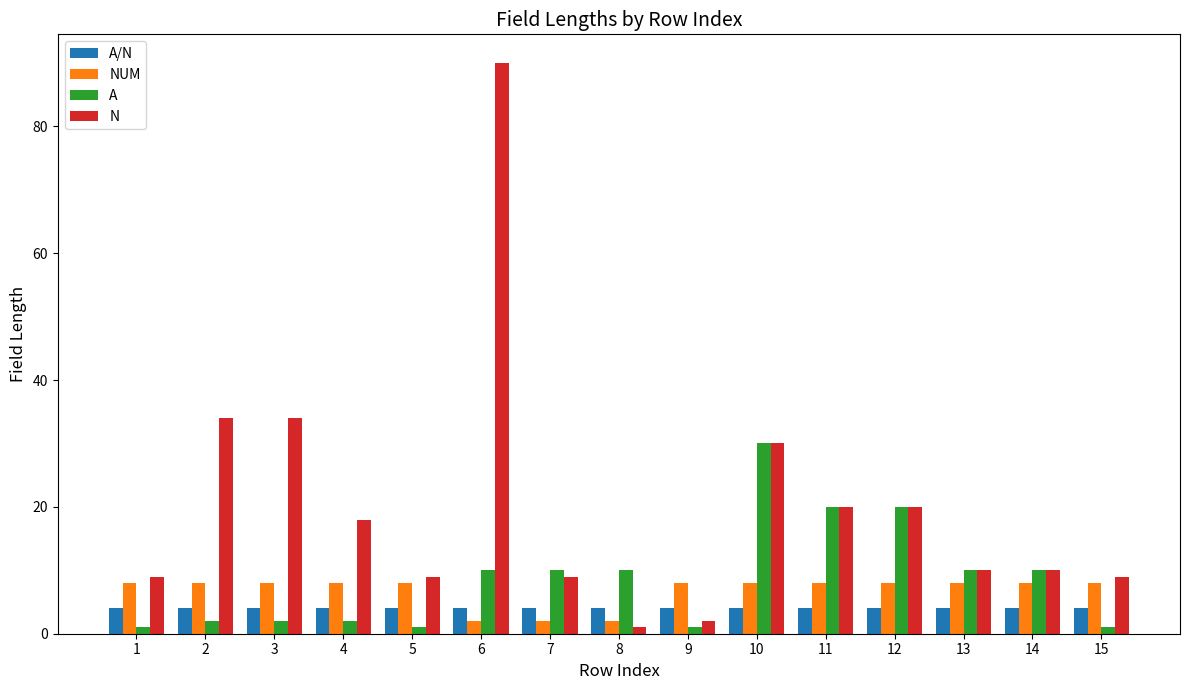

What are all the series names shown in the legend?

A/N, NUM, A, N